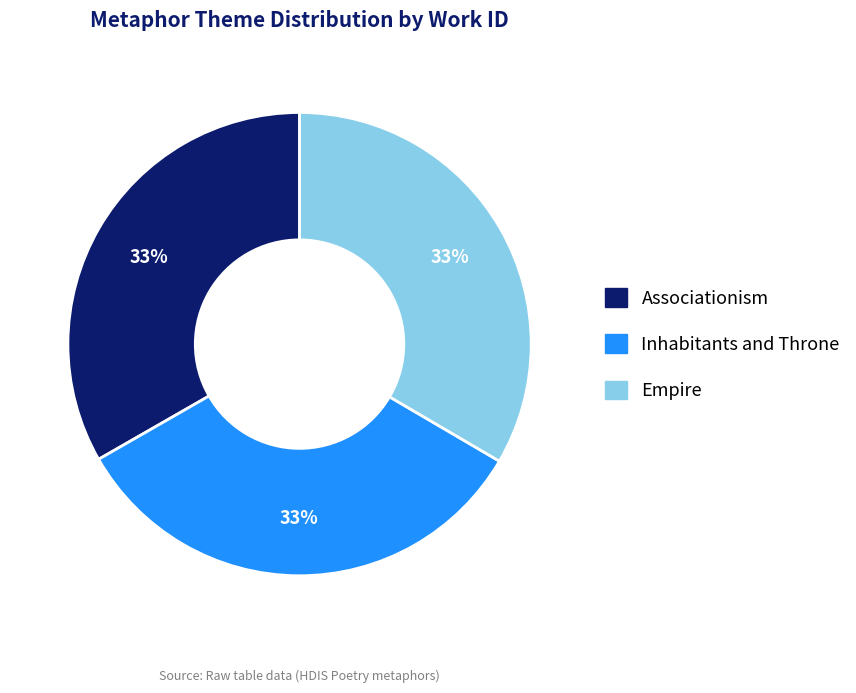

To the nearest percent, what portion does Inhabitants and Throne represent?

33%